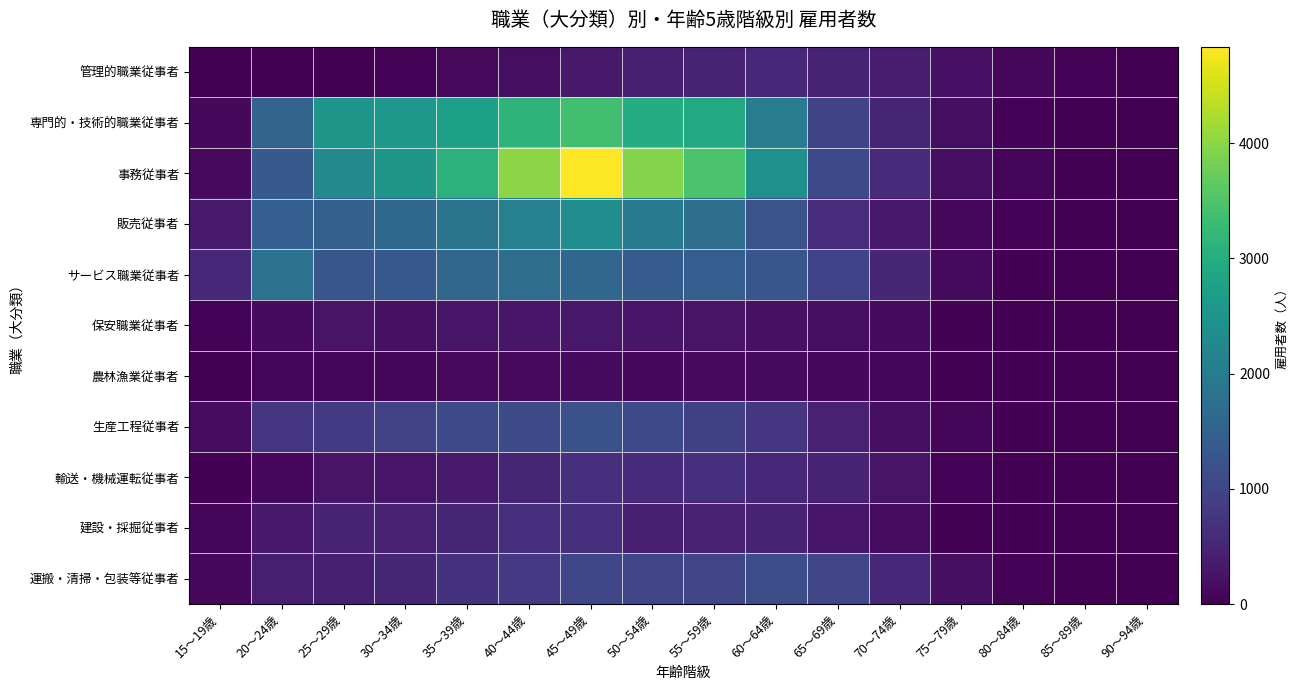

At which category is the sum across all series the highest?

45～49歳